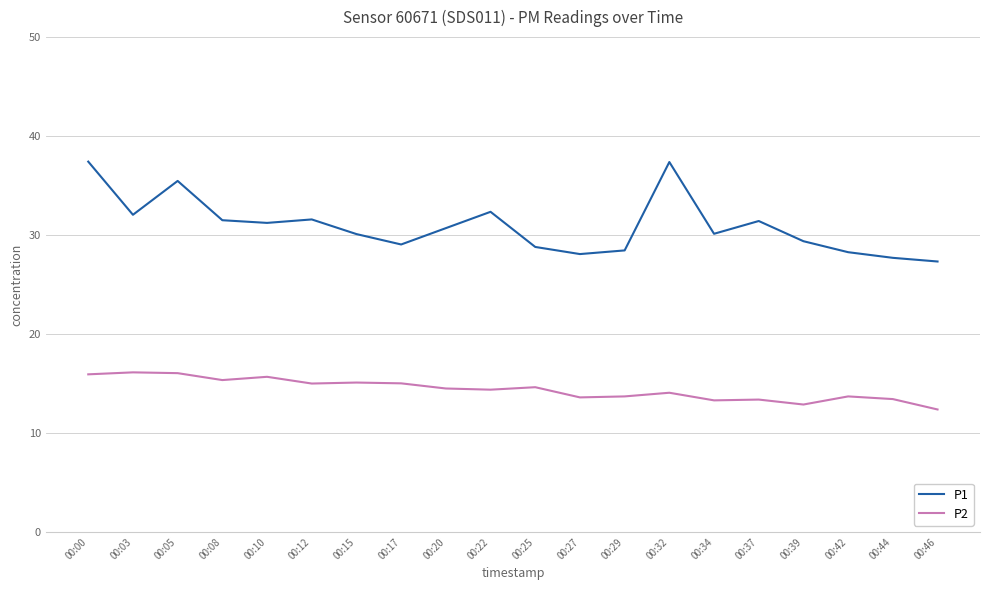

What is the minimum value for P1?

27.3